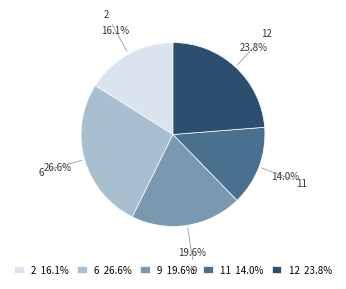

Rank the categories by value from lowest to highest.

11, 2, 9, 12, 6